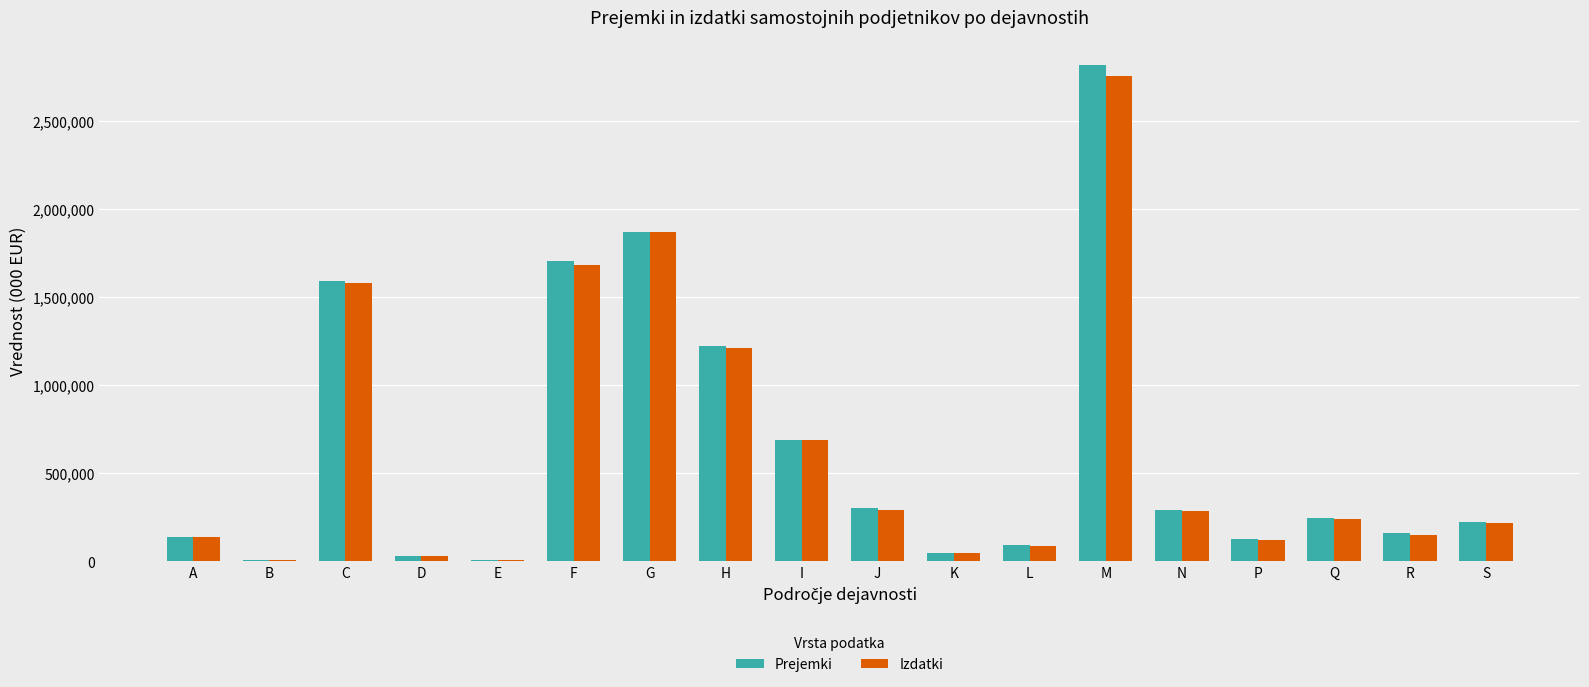

What value does the Izdatki series have at G?

1866777.1